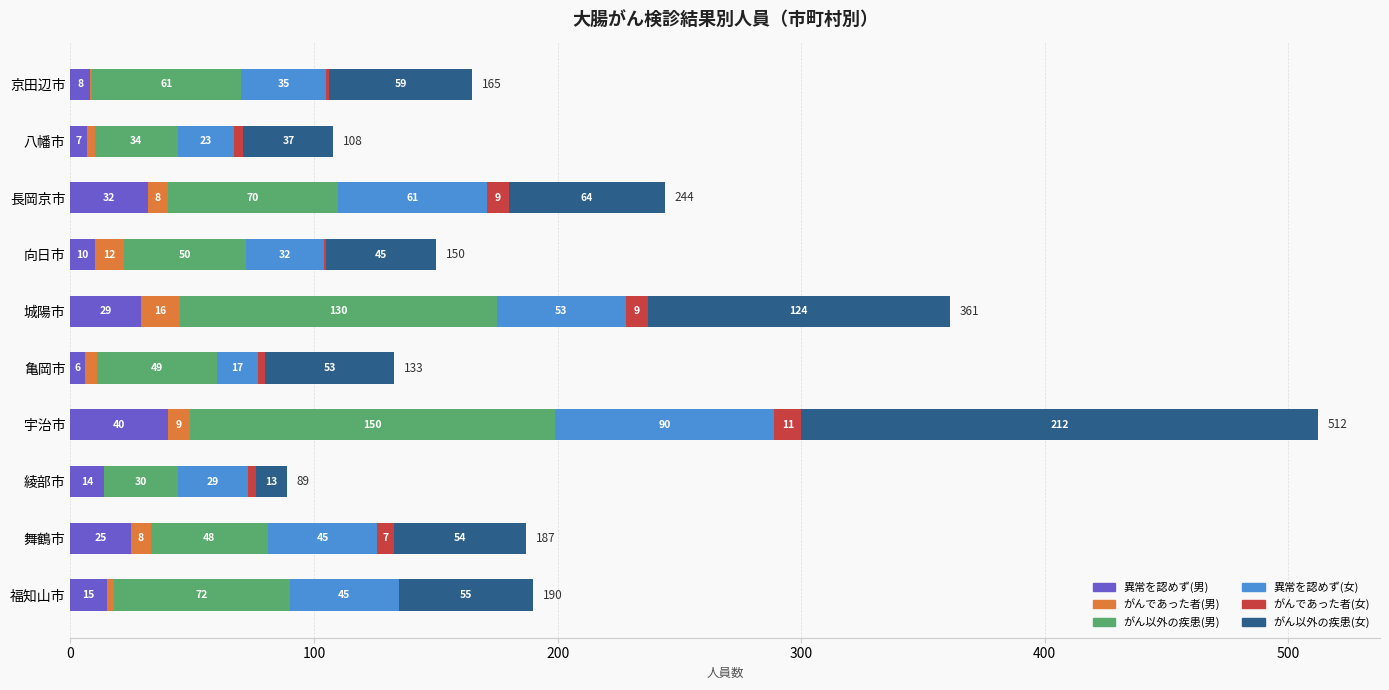

What is the total value across all series at 京田辺市?

165